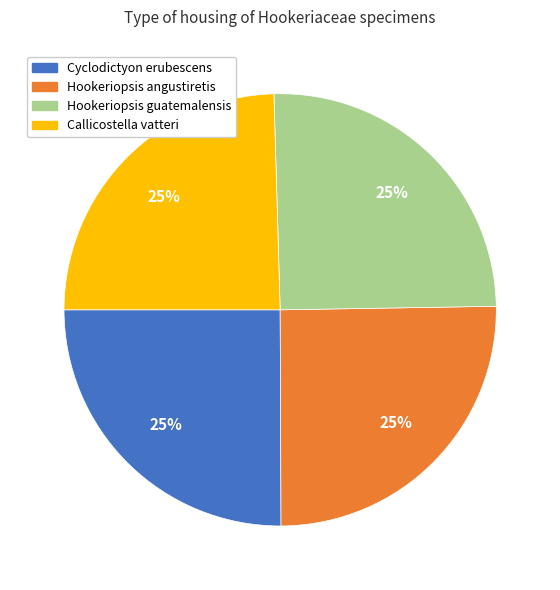

To the nearest percent, what is the combined percentage of Cyclodictyon erubescens and Hookeriopsis guatemalensis?

50%